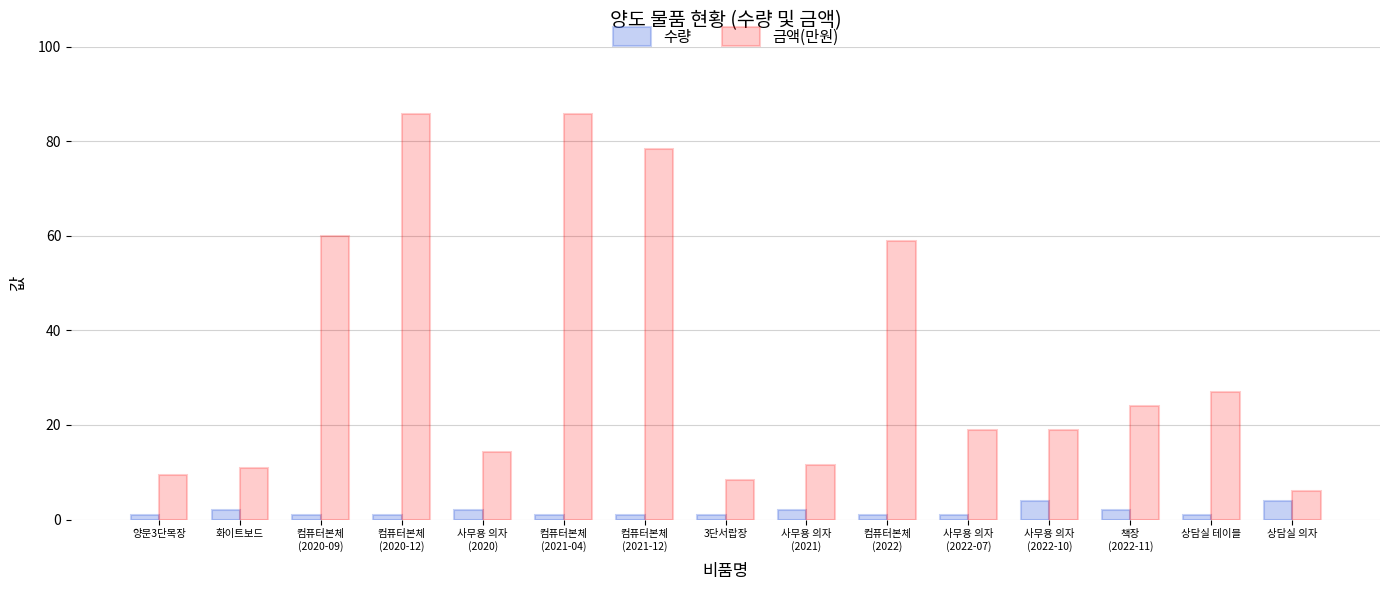

Rank the series at 책장
(2022-11) from highest to lowest value.

금액(만원), 수량